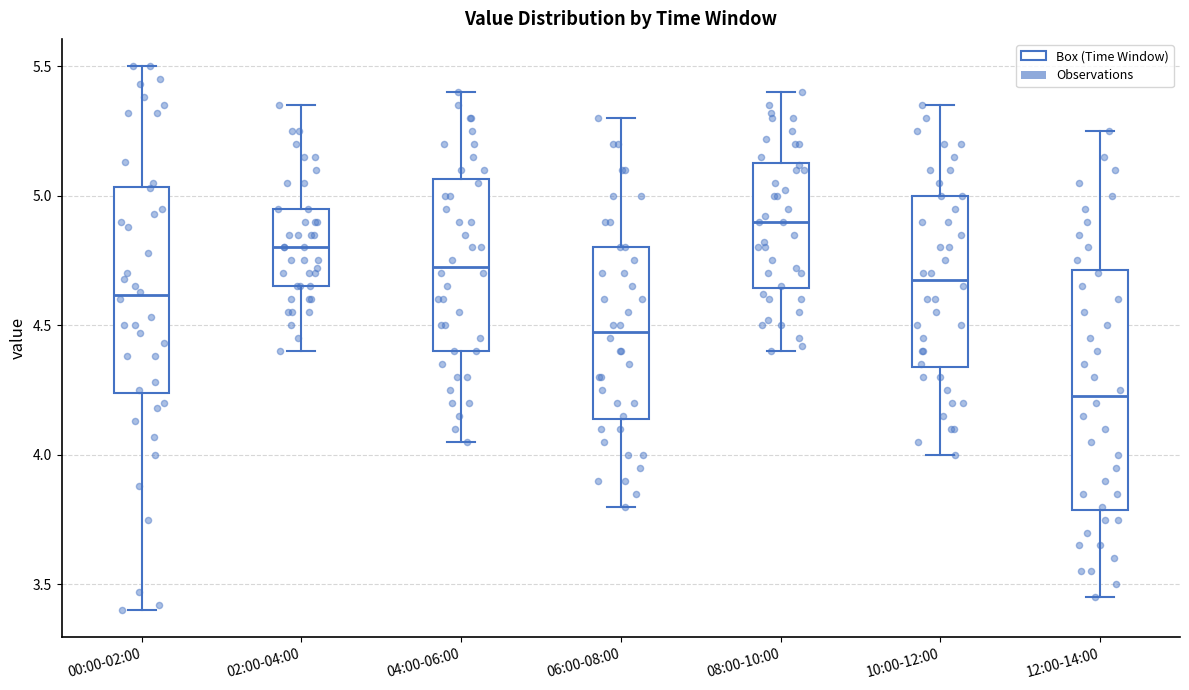

Which box has the highest median line?

08:00-10:00